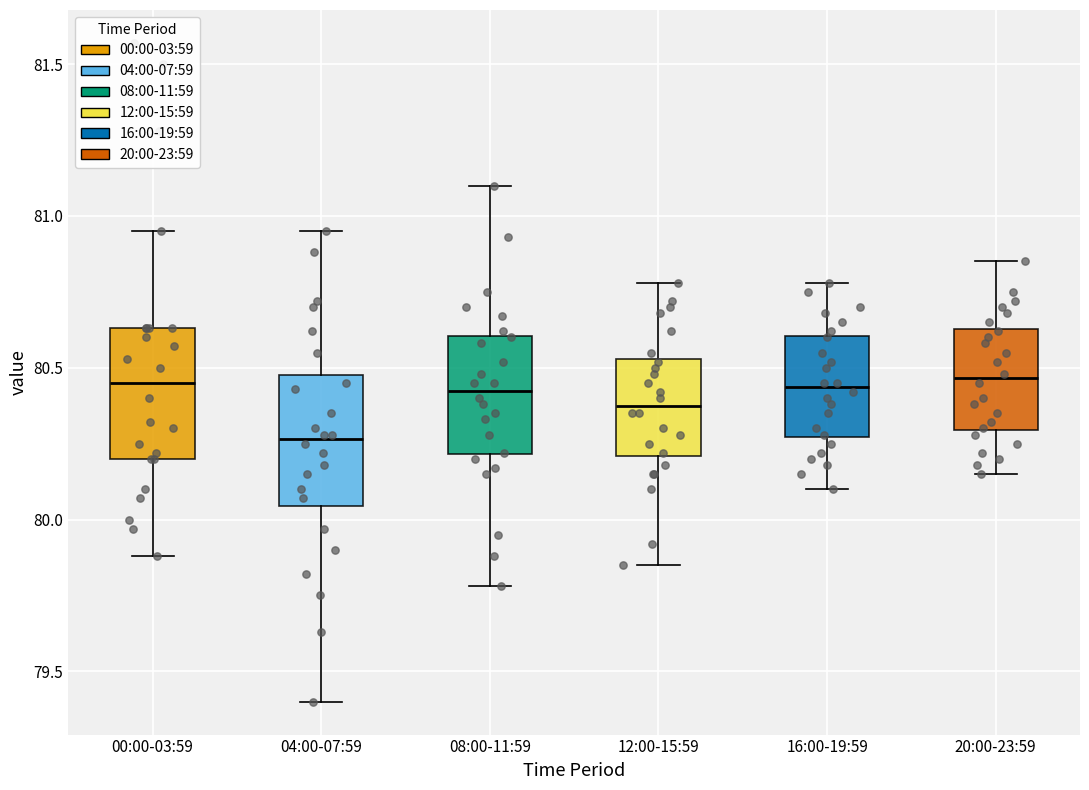

Reading left to right, read every box against the y-axis: the position of its median line, the range the box covers, and the ends of its whiskers. The values are not printed on the chart, so give them approximately, as read against the axis.

00:00-03:59: median 80.45, box 80.20 to 80.65, whiskers 79.90 to 80.95
04:00-07:59: median 80.25, box 80.05 to 80.50, whiskers 79.40 to 80.95
08:00-11:59: median 80.45, box 80.20 to 80.60, whiskers 79.80 to 81.10
12:00-15:59: median 80.40, box 80.20 to 80.55, whiskers 79.85 to 80.80
16:00-19:59: median 80.45, box 80.25 to 80.60, whiskers 80.10 to 80.80
20:00-23:59: median 80.45, box 80.30 to 80.65, whiskers 80.15 to 80.85